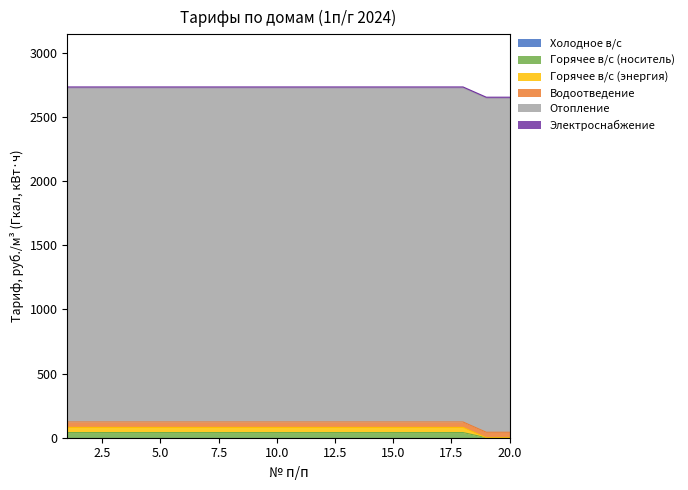

How many data points does each series have?

20